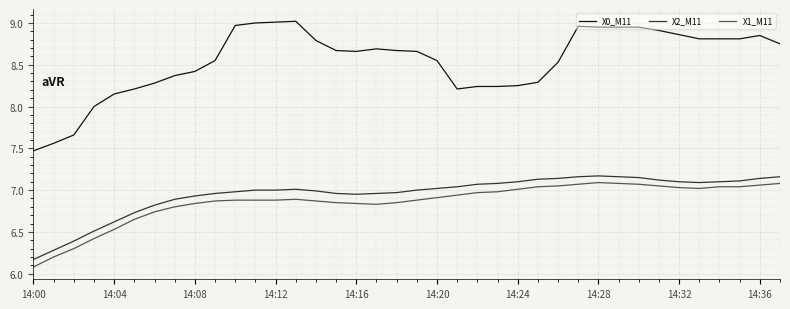

Which series has the largest total across all categories?

X0_M11